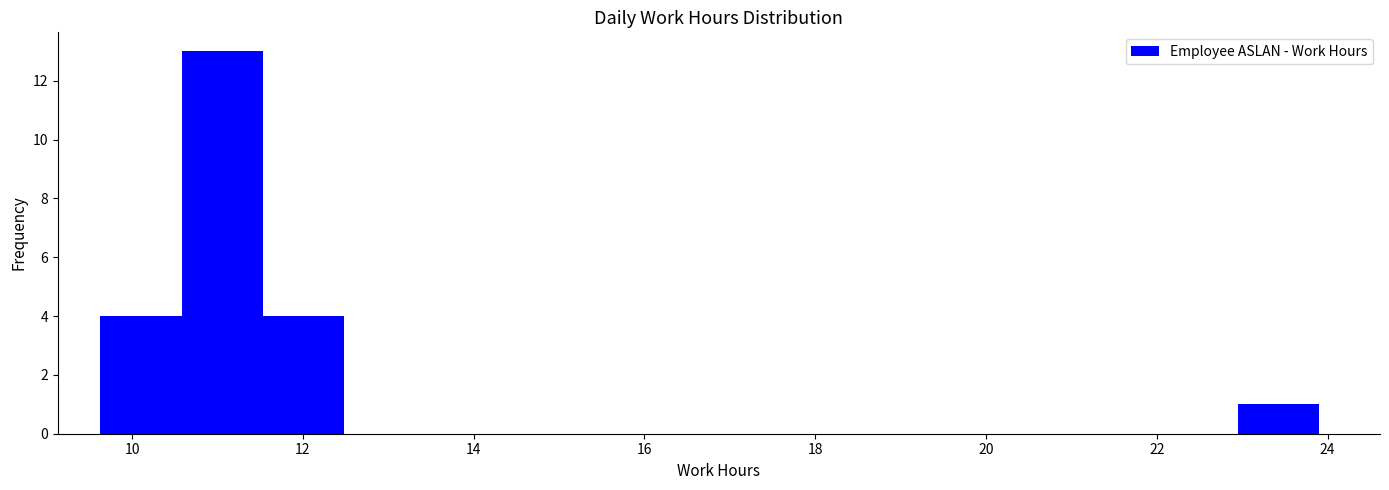

How tall is the bar that spans 23.0 to 24.0 on the x-axis? Neither the bar edges nor the heights are printed on the chart, so give them approximately, as read against the axes.

1